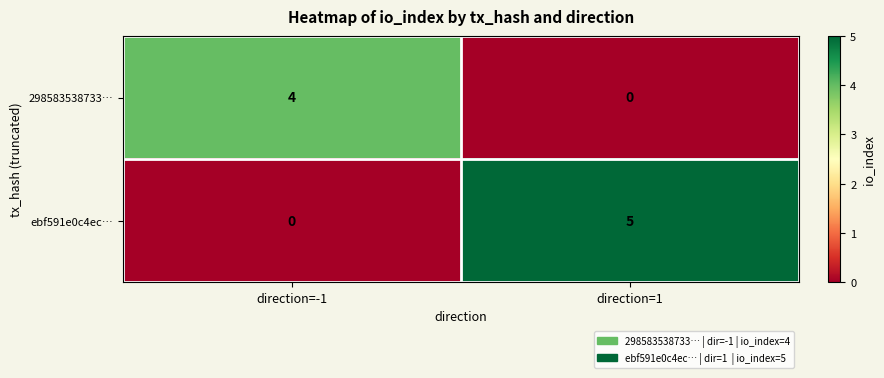

What is the sum of the ebf591e0c4ec… values at direction=-1 and direction=1?

5